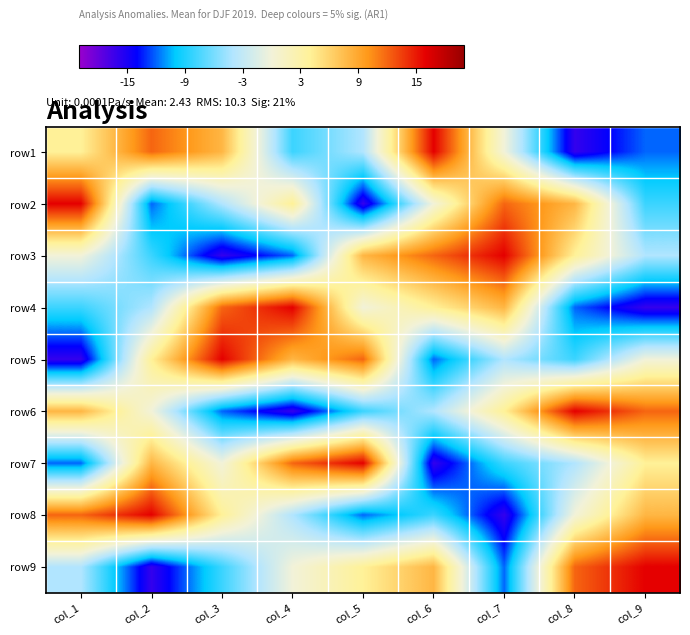

Reading left to right, what are all the values shown in this chart?

row1: col_1=4	col_2=12	col_3=8	col_4=-8	col_5=-4	col_6=16	col_7=0	col_8=-16	col_9=-12
row2: col_1=16	col_2=-12	col_3=-4	col_4=4	col_5=-16	col_6=0	col_7=12	col_8=8	col_9=-8
row3: col_1=0	col_2=-8	col_3=-16	col_4=-12	col_5=8	col_6=12	col_7=16	col_8=4	col_9=-4
row4: col_1=-8	col_2=-4	col_3=12	col_4=16	col_5=0	col_6=4	col_7=8	col_8=-12	col_9=-16
row5: col_1=-16	col_2=4	col_3=16	col_4=8	col_5=12	col_6=-12	col_7=-4	col_8=-8	col_9=0
row6: col_1=8	col_2=0	col_3=-12	col_4=-16	col_5=-8	col_6=-4	col_7=4	col_8=16	col_9=12
row7: col_1=-12	col_2=8	col_3=0	col_4=12	col_5=16	col_6=-16	col_7=-8	col_8=-4	col_9=4
row8: col_1=12	col_2=16	col_3=4	col_4=-4	col_5=-12	col_6=-8	col_7=-16	col_8=0	col_9=8
row9: col_1=-4	col_2=-16	col_3=-8	col_4=0	col_5=4	col_6=8	col_7=-12	col_8=12	col_9=16